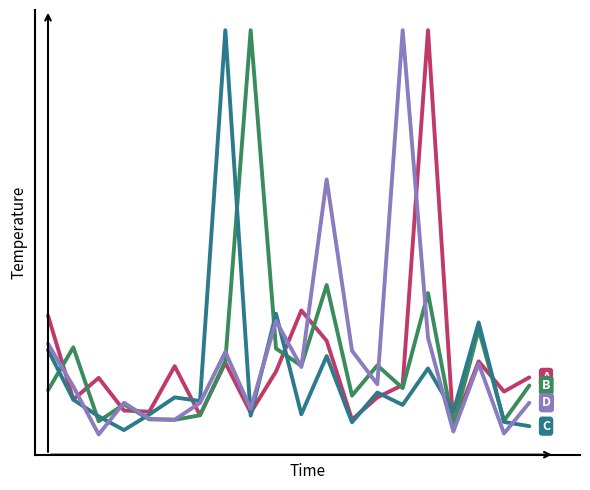

Does the chart display data point markers on the line(s)?

No